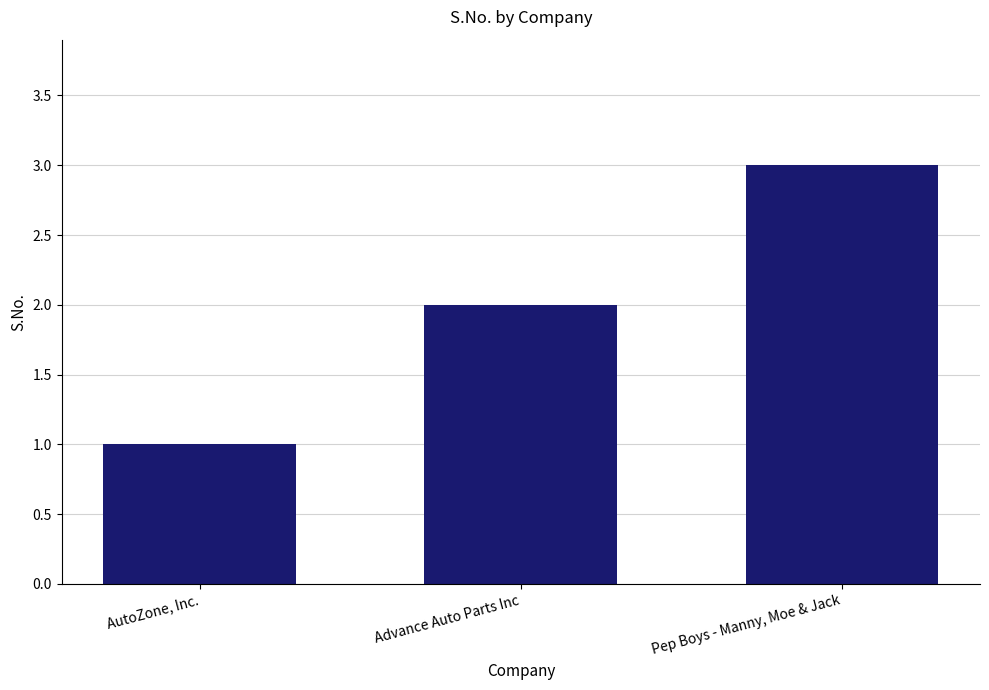

Are the bars grouped side by side (vs. stacked)?

No